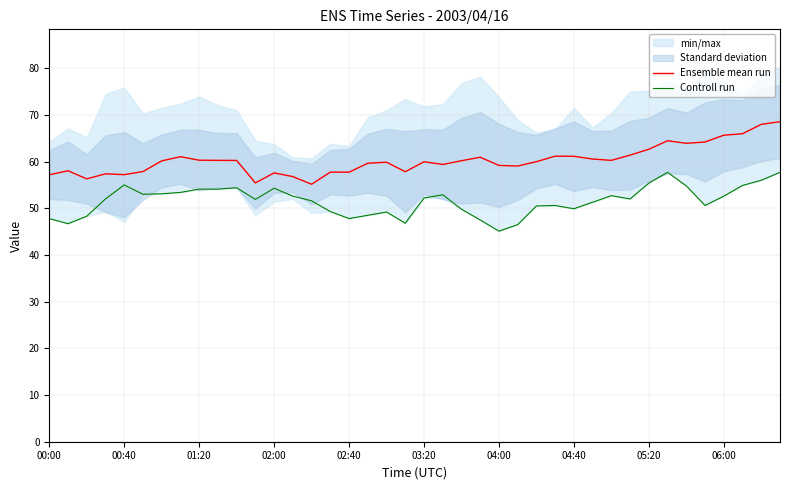

What is the minimum value shown in the chart?

45.1